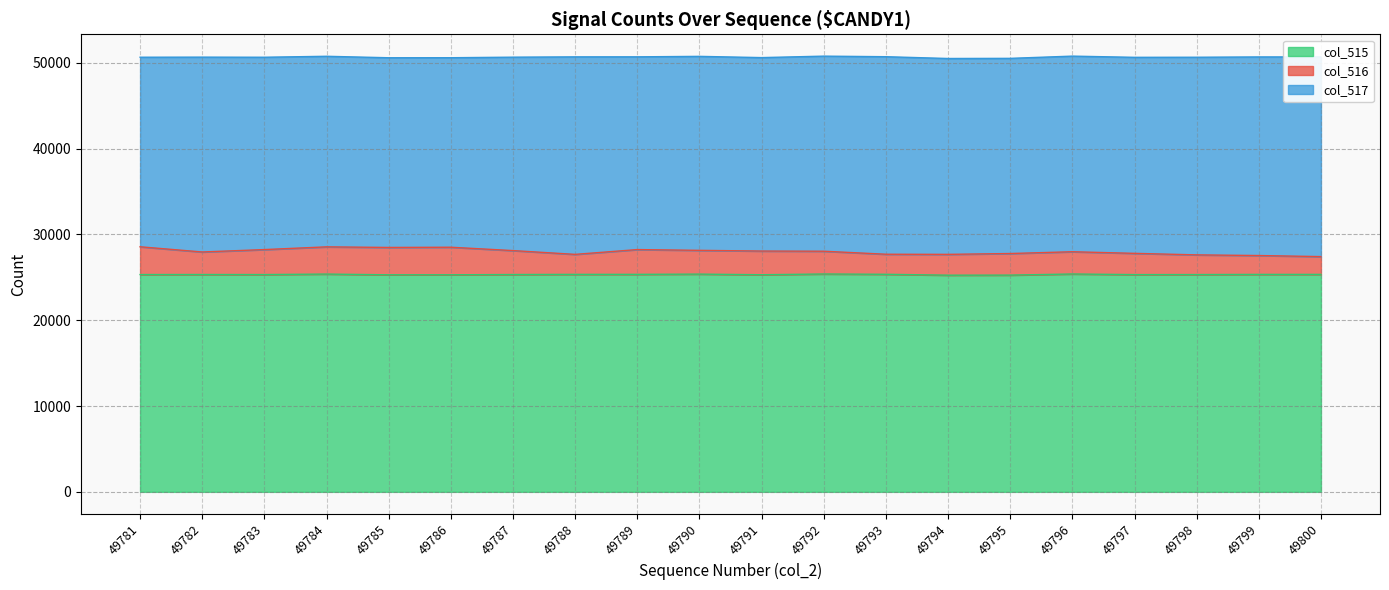

What is the maximum value for col_515?

25390